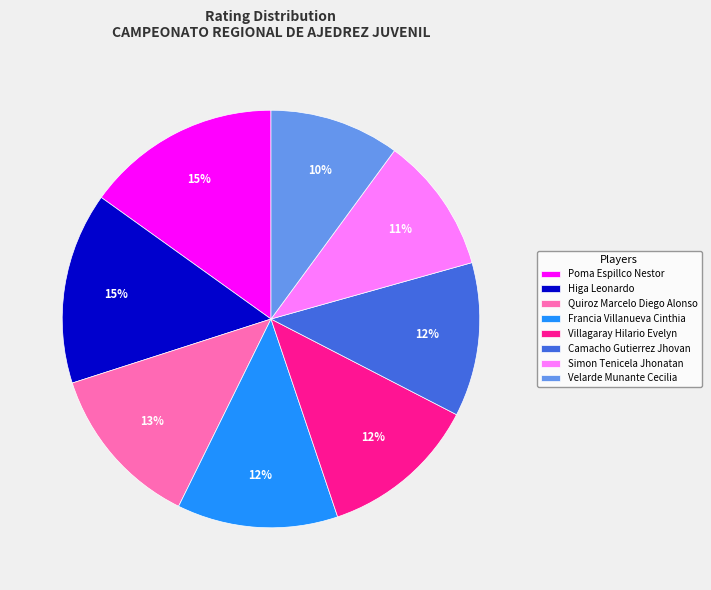

How many segments does this pie chart have?

8